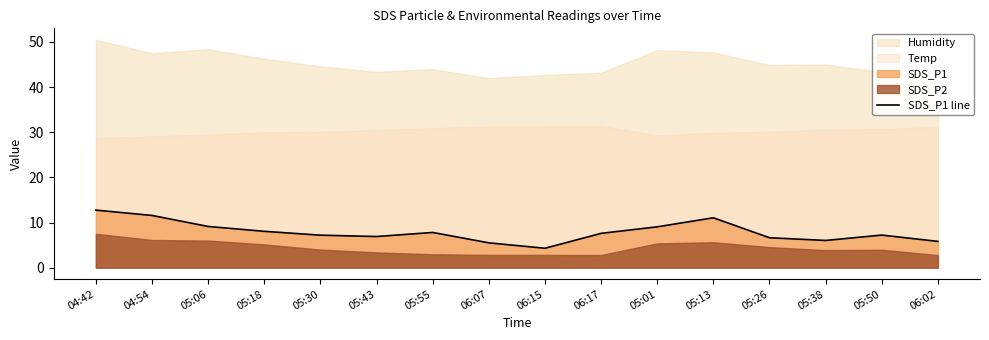

What position from the left is 05:26?

13